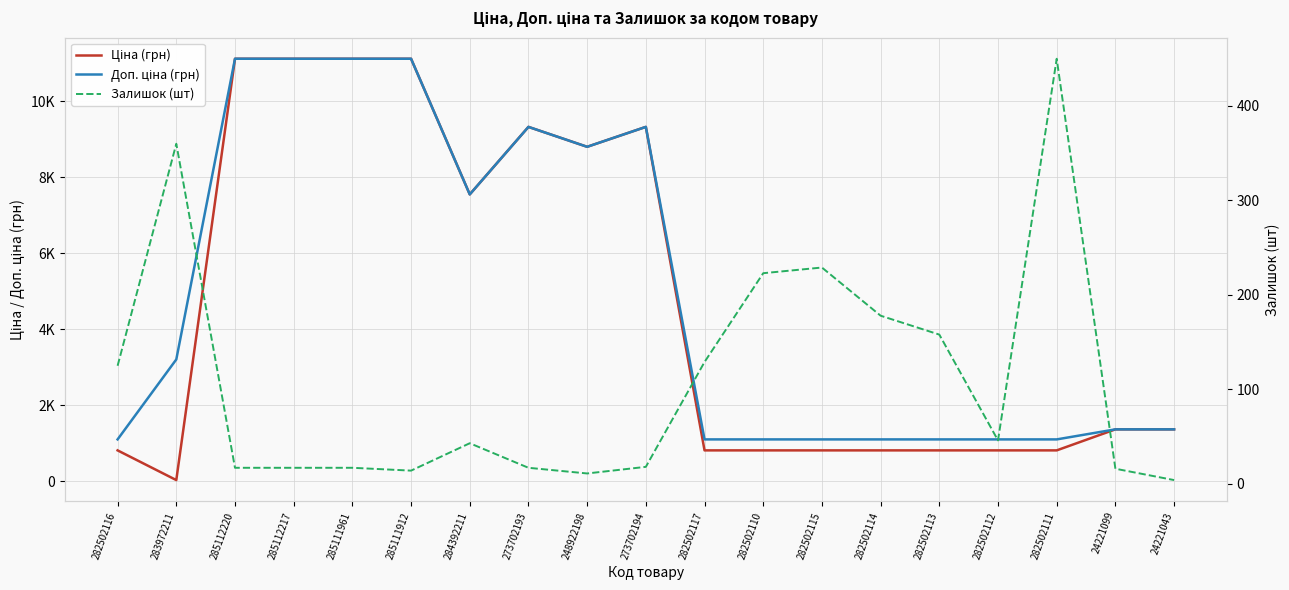

Which category has the highest value across all series?

285112220